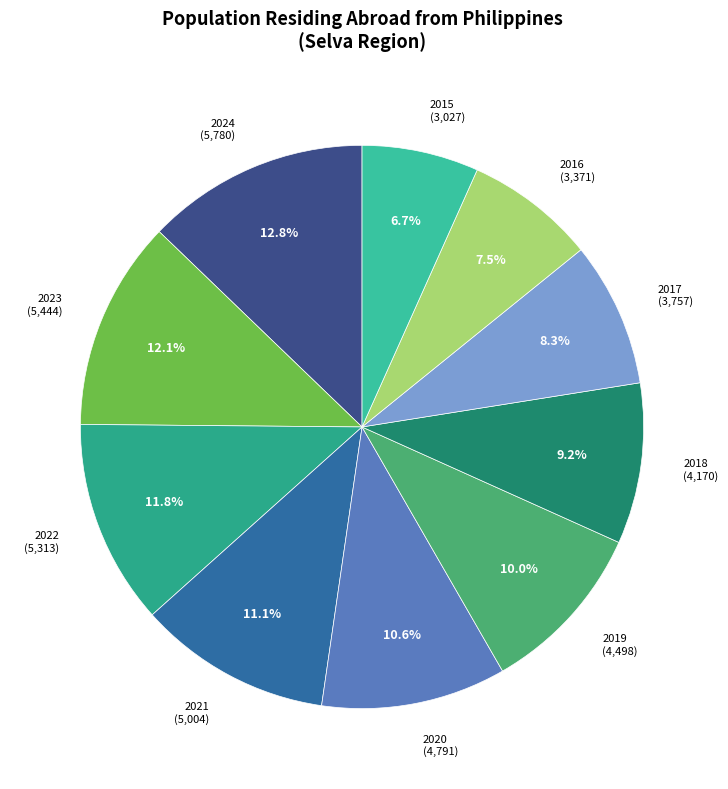

Which category has the smallest portion of the pie?

2015